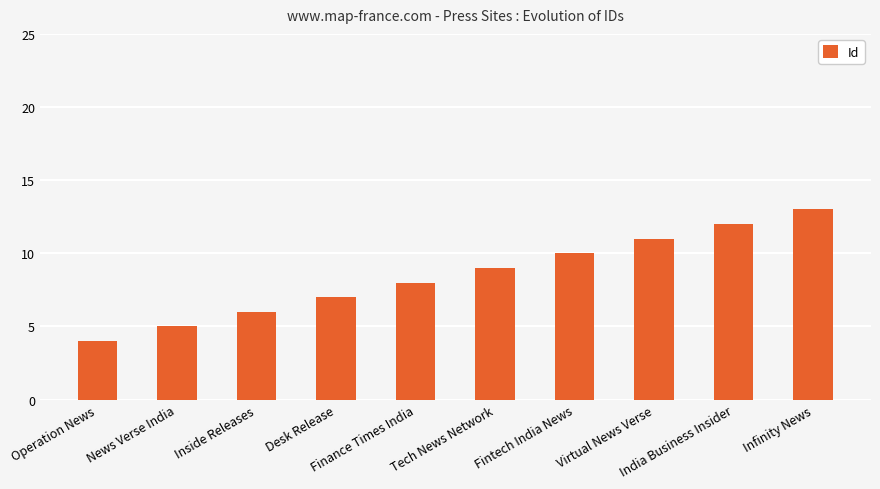

What is the ratio of the value at India Business Insider to the value at Tech News Network?

1.3